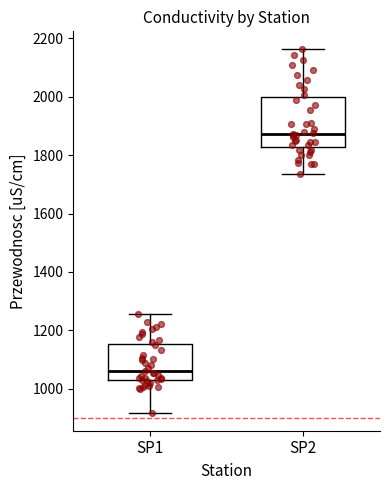

Reading left to right, transcribe this box plot: for each box, give where its median line is, the range the box spans, and where its two whiskers end, as read against the y-axis. The values are not printed on the chart, so give them approximately, as read against the axis.

SP1: median 1060, box 1020 to 1160, whiskers 920 to 1260
SP2: median 1880, box 1820 to 2000, whiskers 1740 to 2160